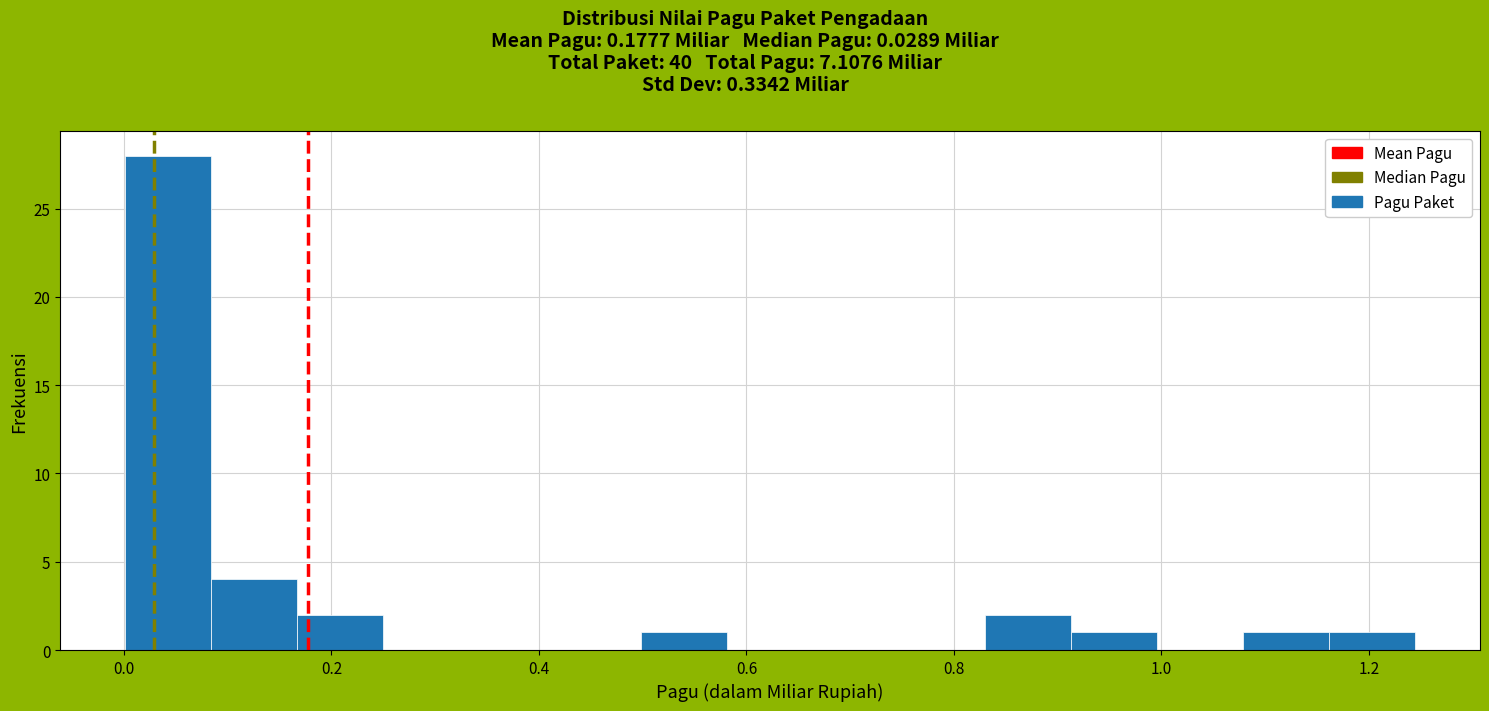

Which range on the x-axis has the tallest bar?

0.00 to 0.08